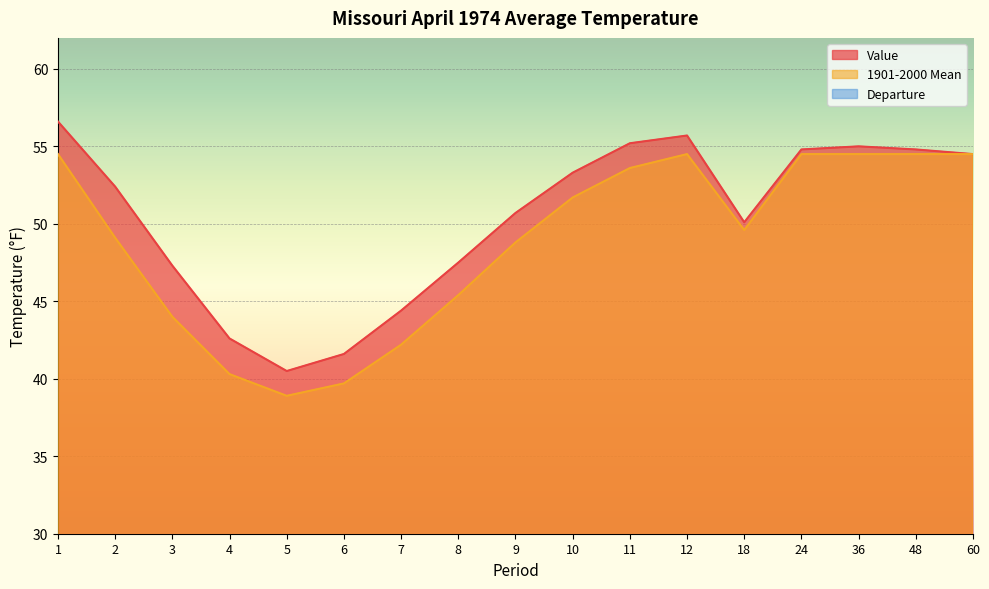

Rank the series at 11 from lowest to highest value.

Departure, 1901-2000 Mean, Value